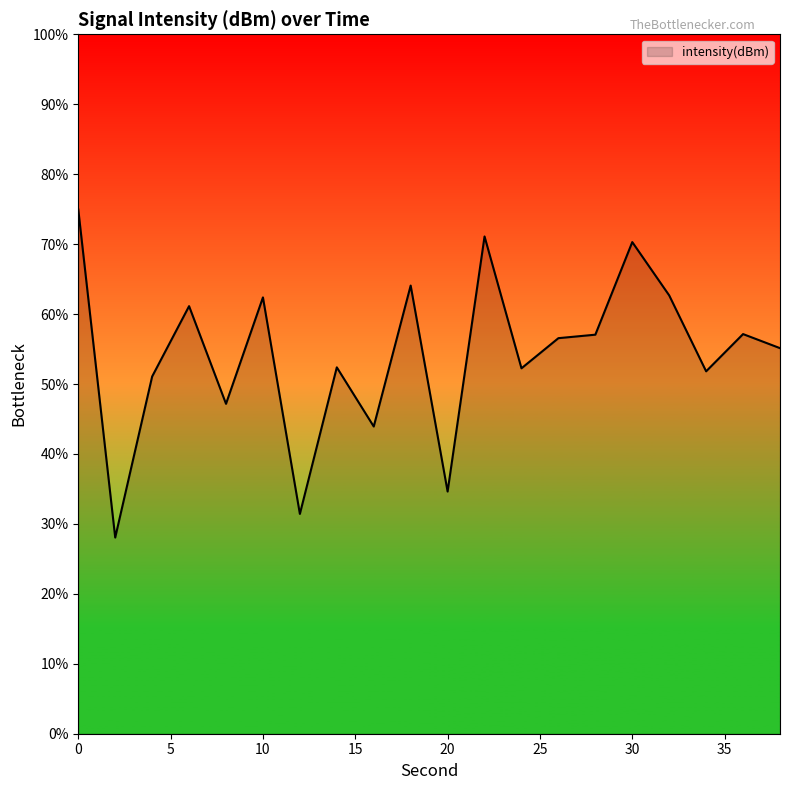

Does the chart have visible grid lines?

No